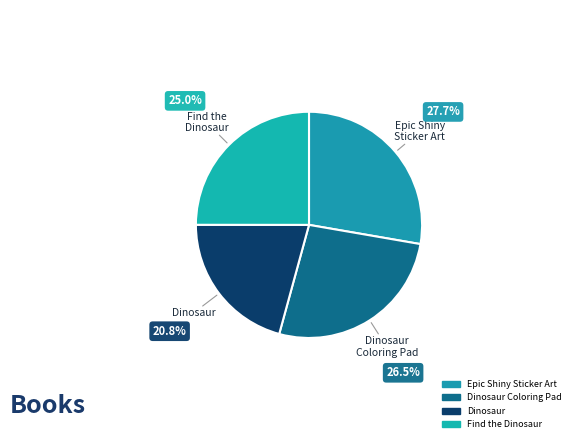

To the nearest percent, what is the average slice percentage?

25%